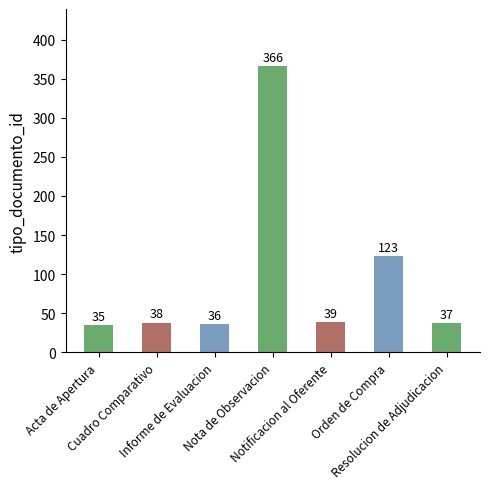

Are the bars horizontal?

No